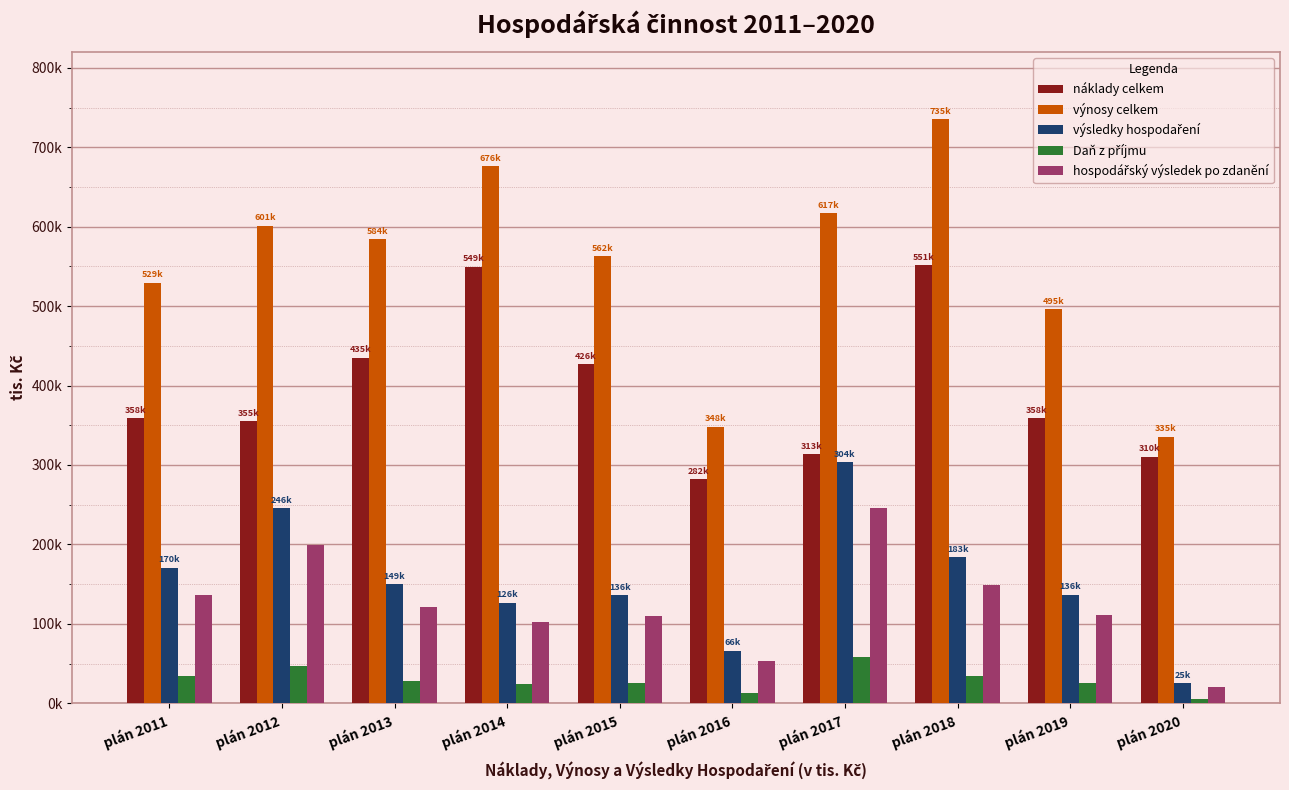

The value of výsledky hospodaření at plán 2012 is 246085.6. True or false?

True